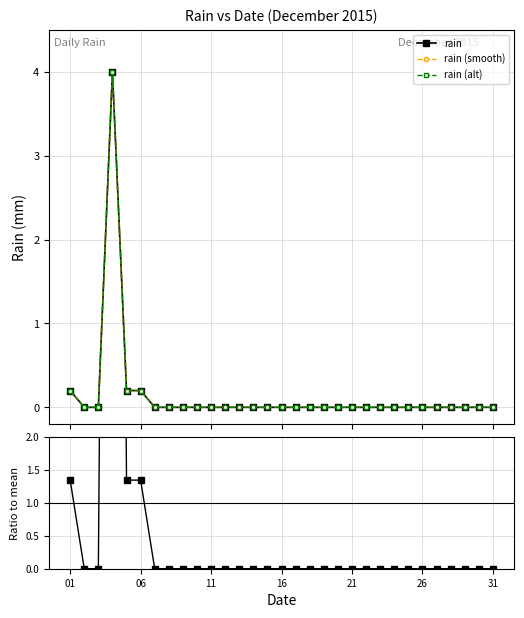

Is it true that Ratio to mean equals 0.9 at 21?

False